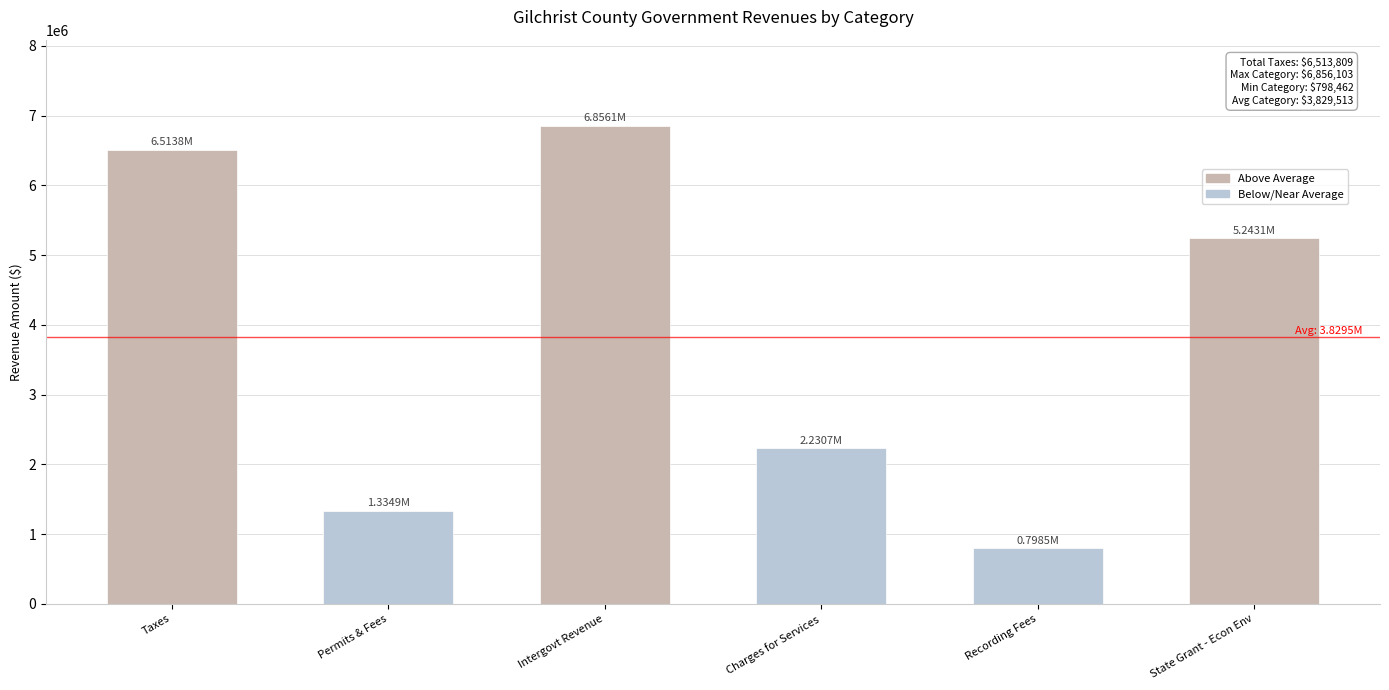

What is the value of the 6th bar from the left?

5243087